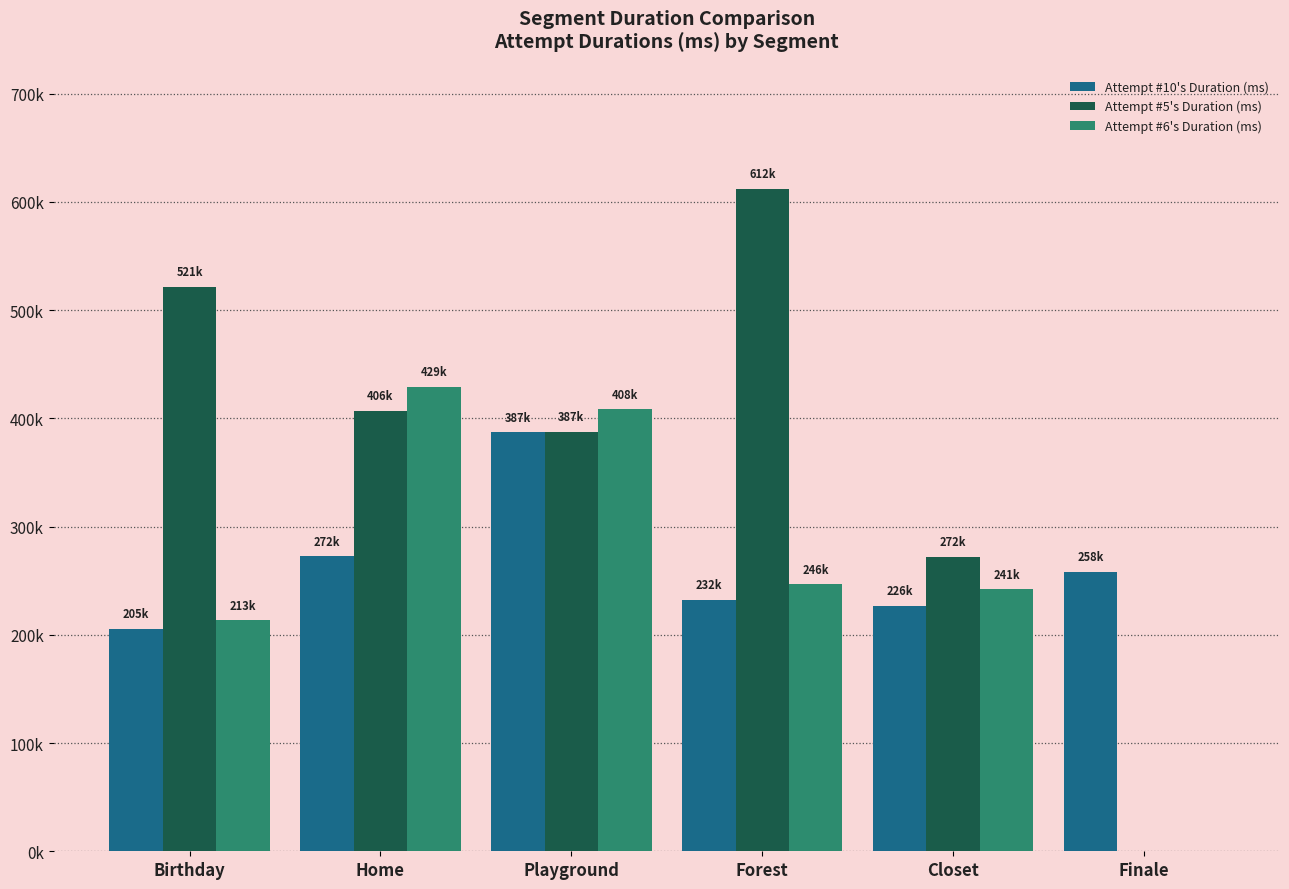

What is the sum of all Attempt #10's Duration (ms) values?

1582815